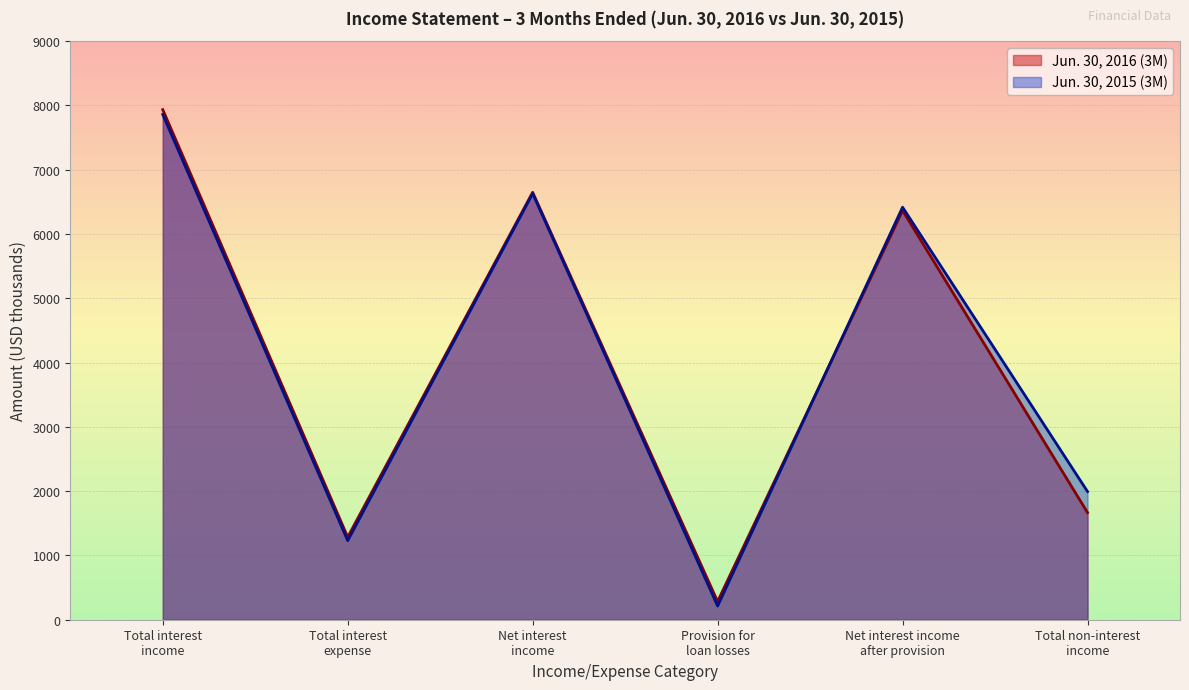

What are all the series names shown in the legend?

Jun. 30, 2016 (3M), Jun. 30, 2015 (3M)